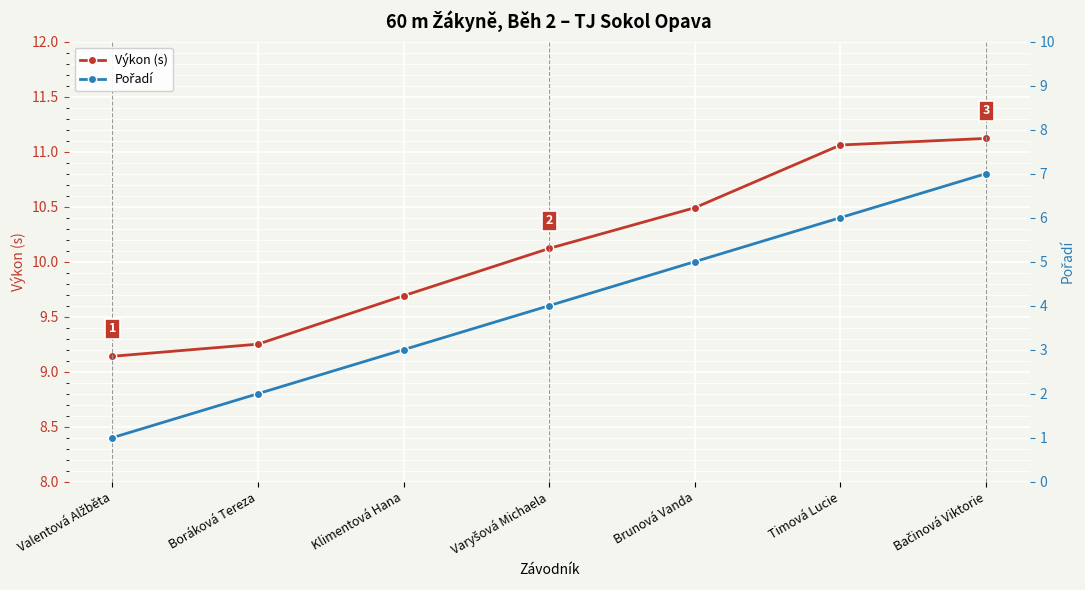

How many distinct data groups are displayed?

2